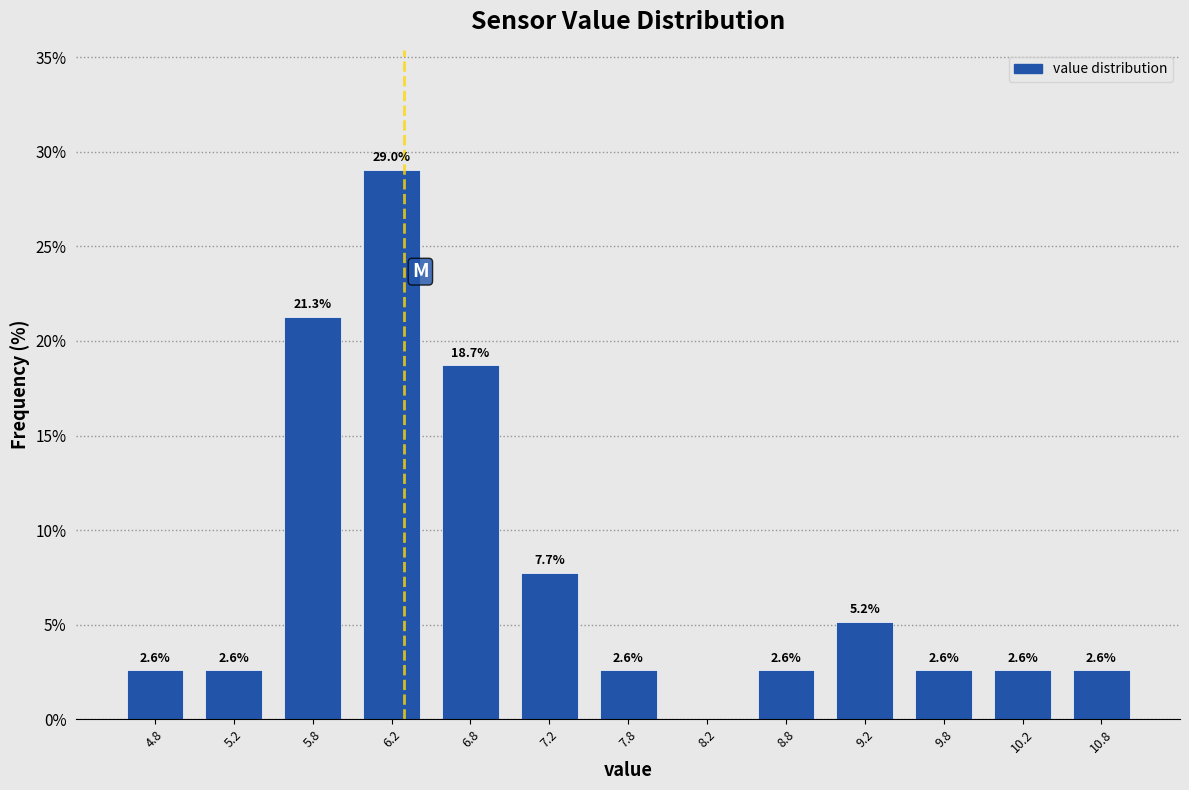

Over which range of the x-axis is the bar tallest?

6.0 to 6.5